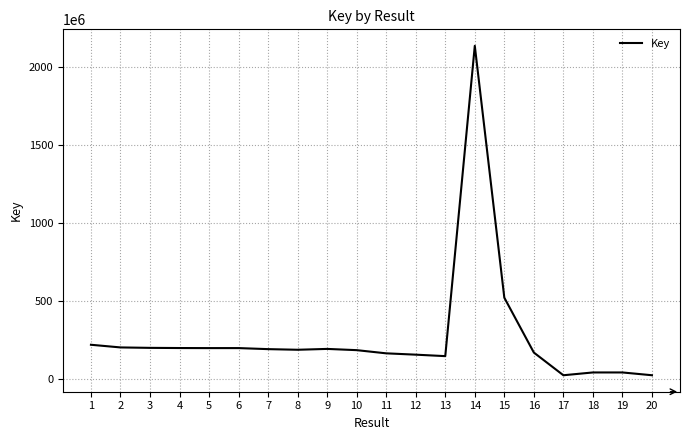

What is the sum of the values at 13 and 14?

2279365306